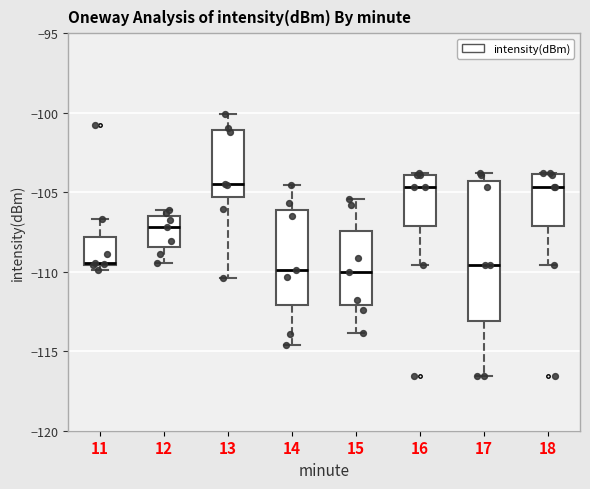

Reading left to right, read every box against the y-axis: the position of its median line, the range the box covers, and the ends of its whiskers. The values are not printed on the chart, so give them approximately, as read against the axis.

11: median -109.5, box -109.5 to -108.0, whiskers -110.0 to -106.5
12: median -107.0, box -108.5 to -106.5, whiskers -109.5 to -106.0
13: median -104.5, box -105.5 to -101.0, whiskers -110.5 to -100.0
14: median -110.0, box -112.0 to -106.0, whiskers -114.5 to -104.5
15: median -110.0, box -112.0 to -107.5, whiskers -114.0 to -105.5
16: median -104.5, box -107.0 to -104.0, whiskers -109.5 to -104.0
17: median -109.5, box -113.0 to -104.5, whiskers -116.5 to -104.0
18: median -104.5, box -107.0 to -104.0, whiskers -109.5 to -104.0